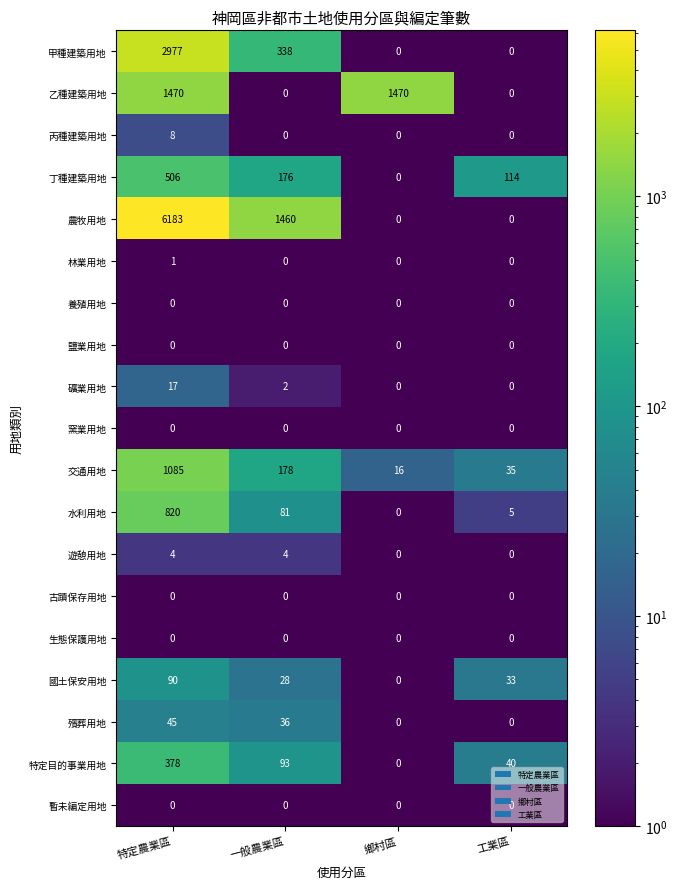

What is the greatest value displayed?

6183